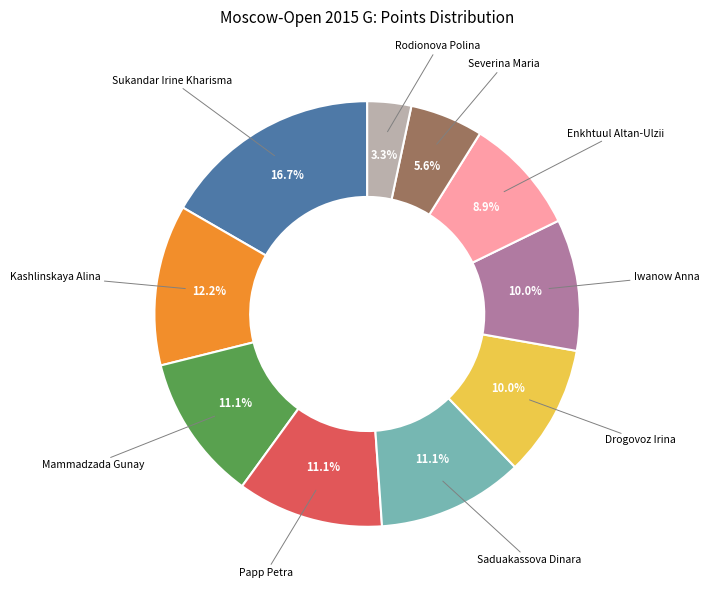

To the nearest percent, what percentage of the pie is Drogovoz Irina?

10%